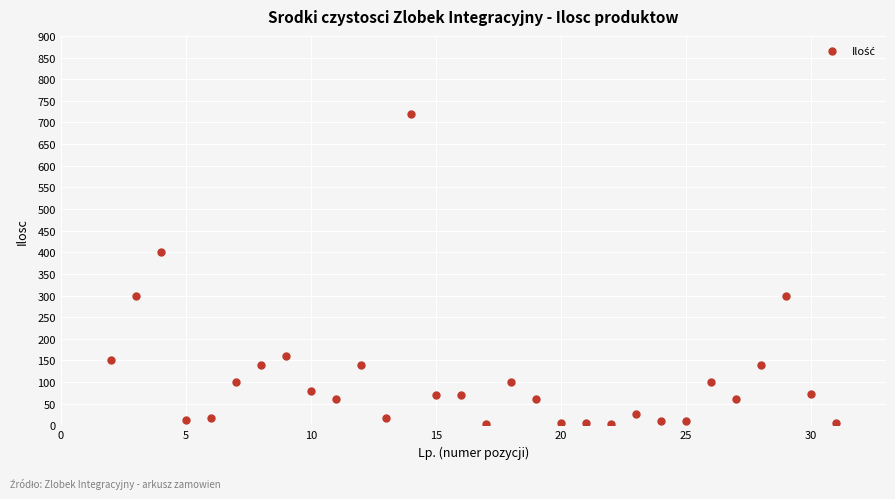

What is the range of Y values (max minus min)?

718